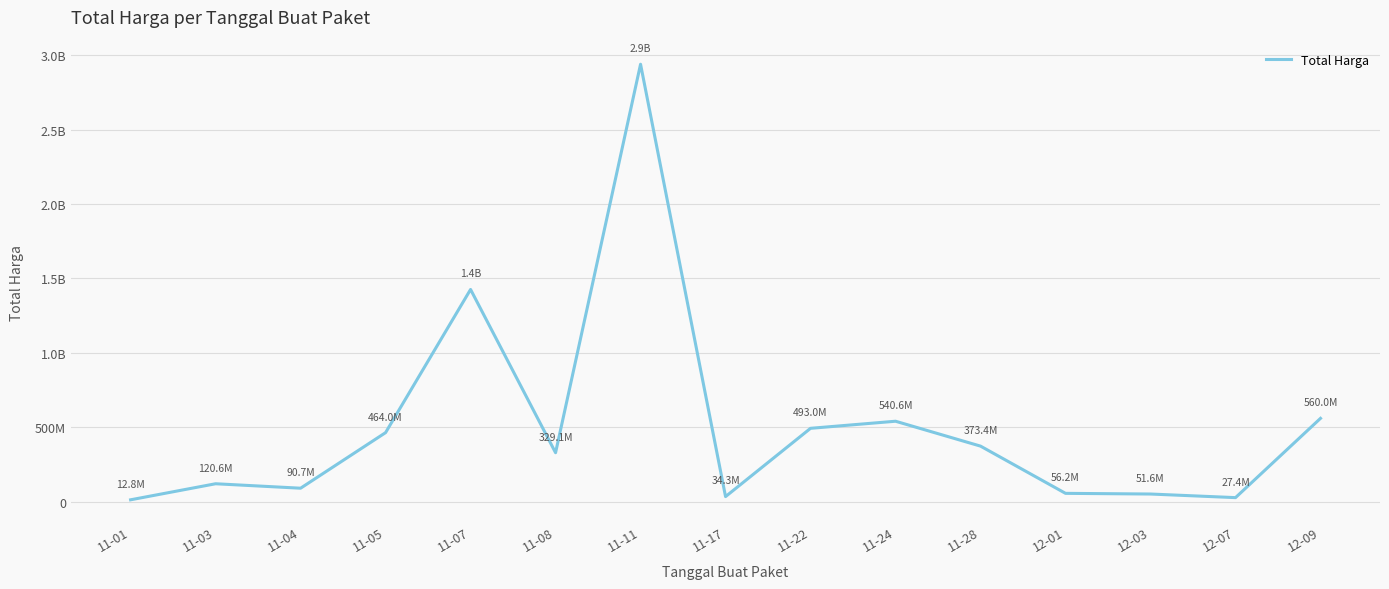

Is this an area chart (filled region under the line)?

No